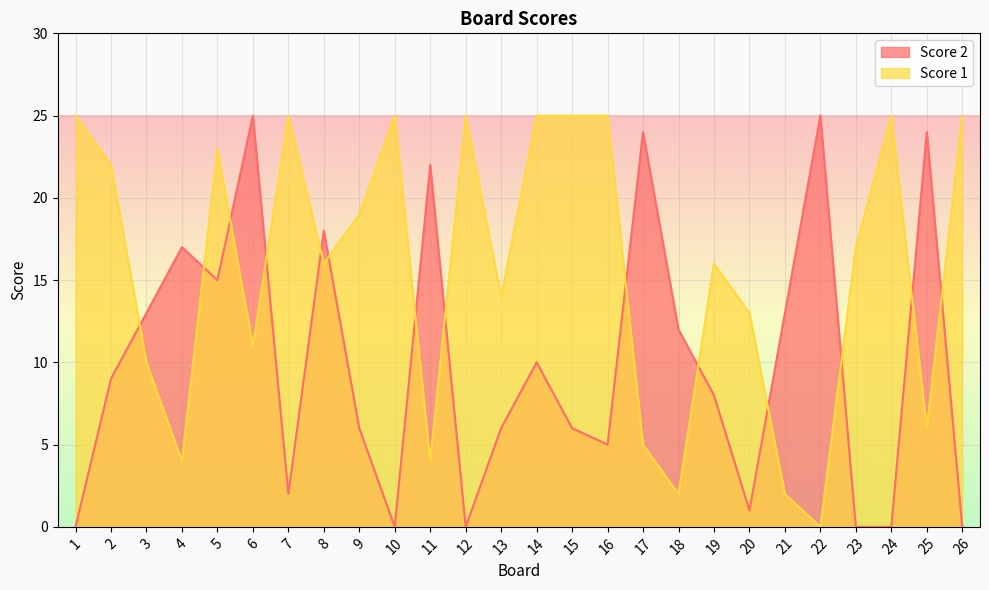

How many interior local peaks does the Score 2 series have?

8